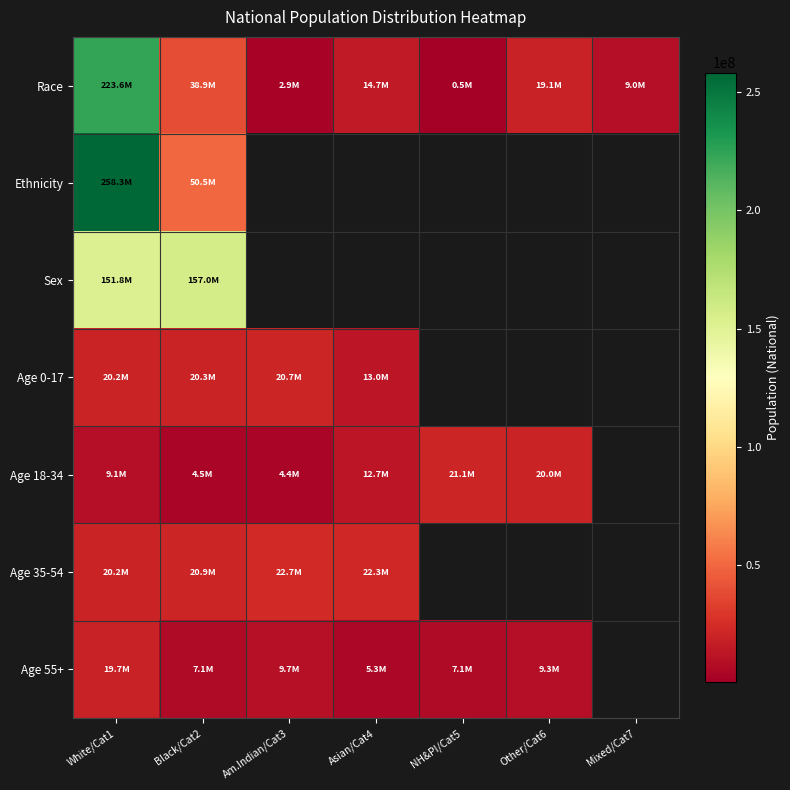

Which series has the largest range (max minus min)?

Race